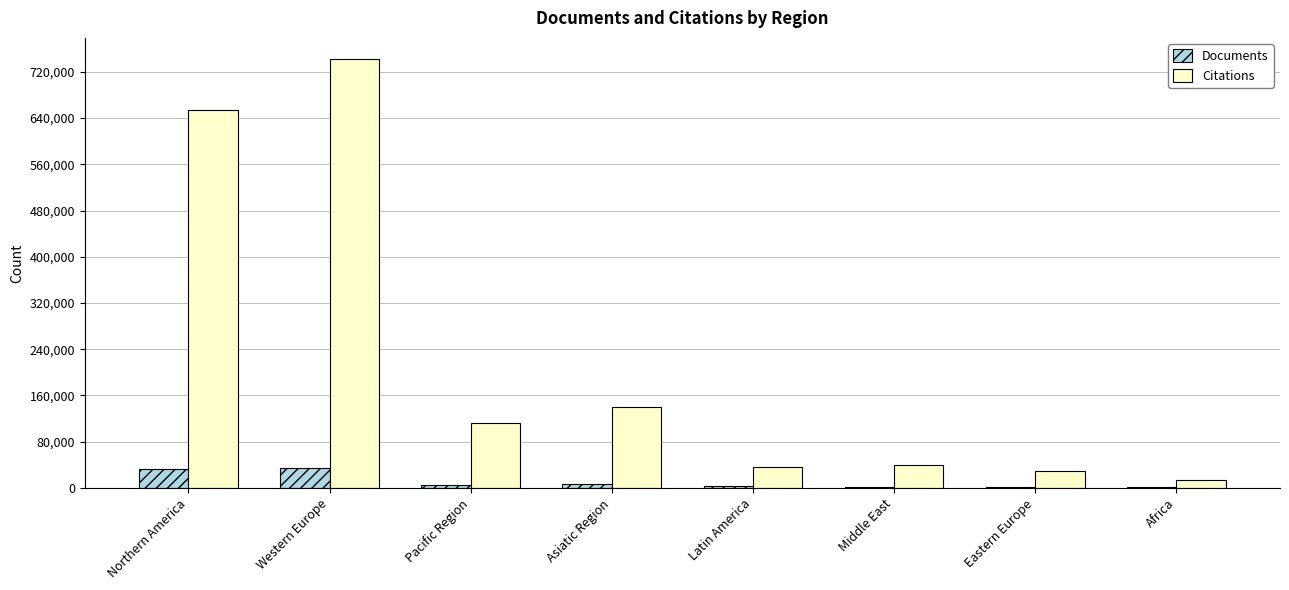

What is the maximum value for Citations?

741613